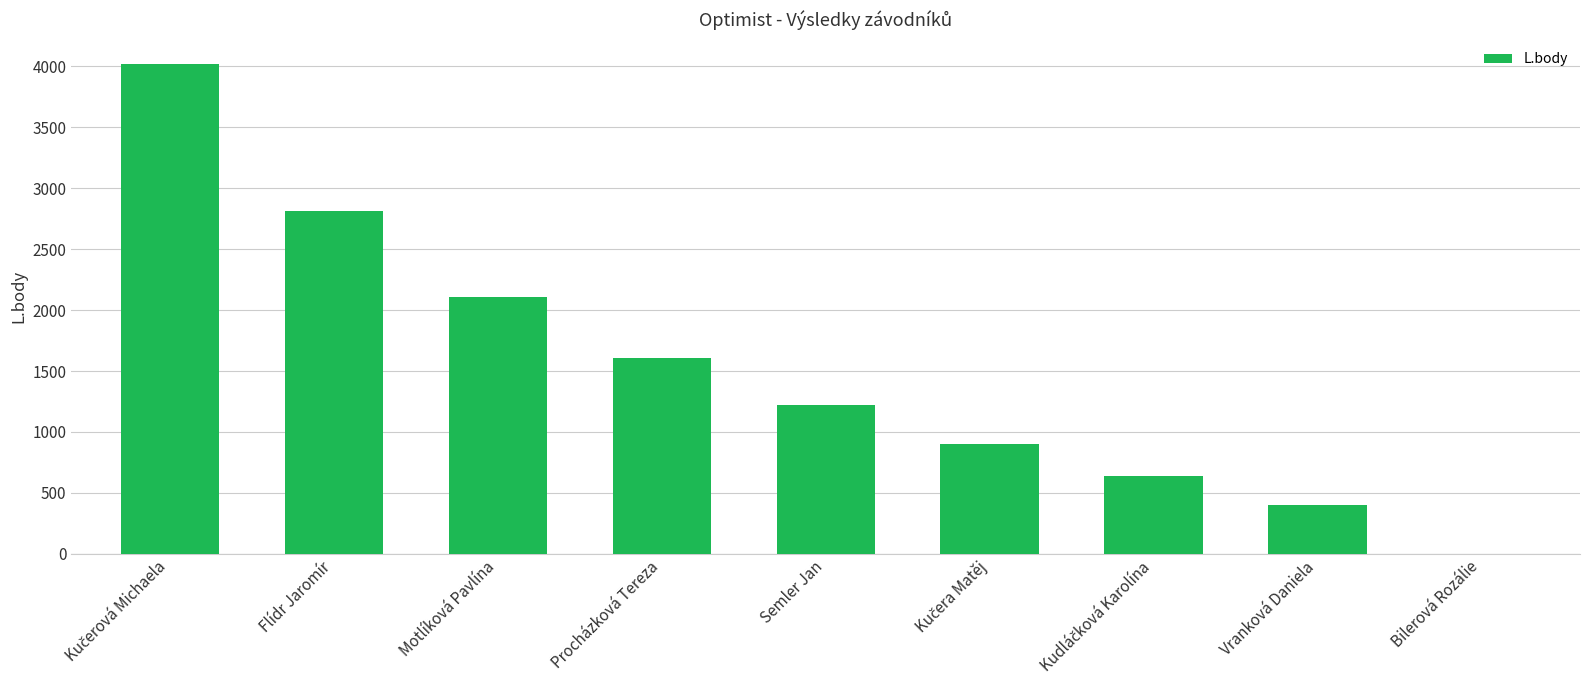

At which label is the value closest to 2008?

Motlíková Pavlína